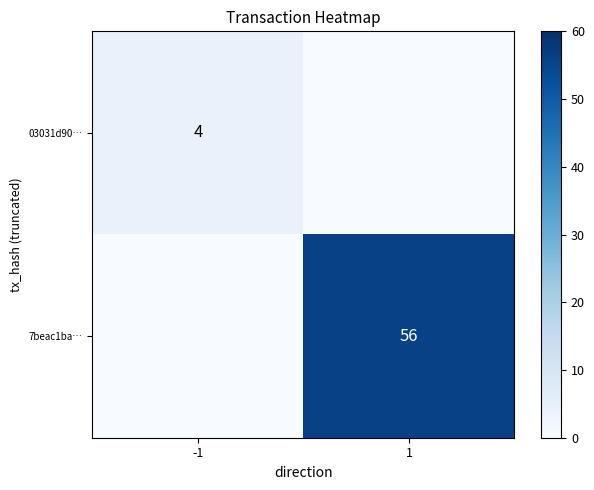

Count the number of data series in this chart.

2